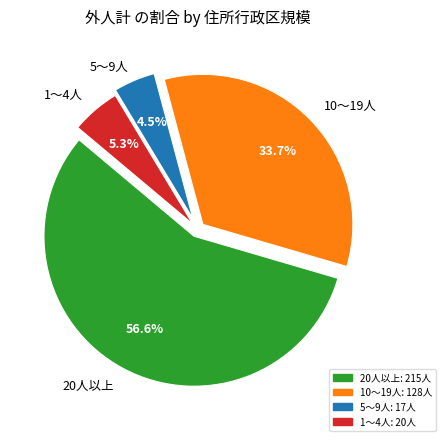

Is there any slice that represents more than half of the pie?

Yes